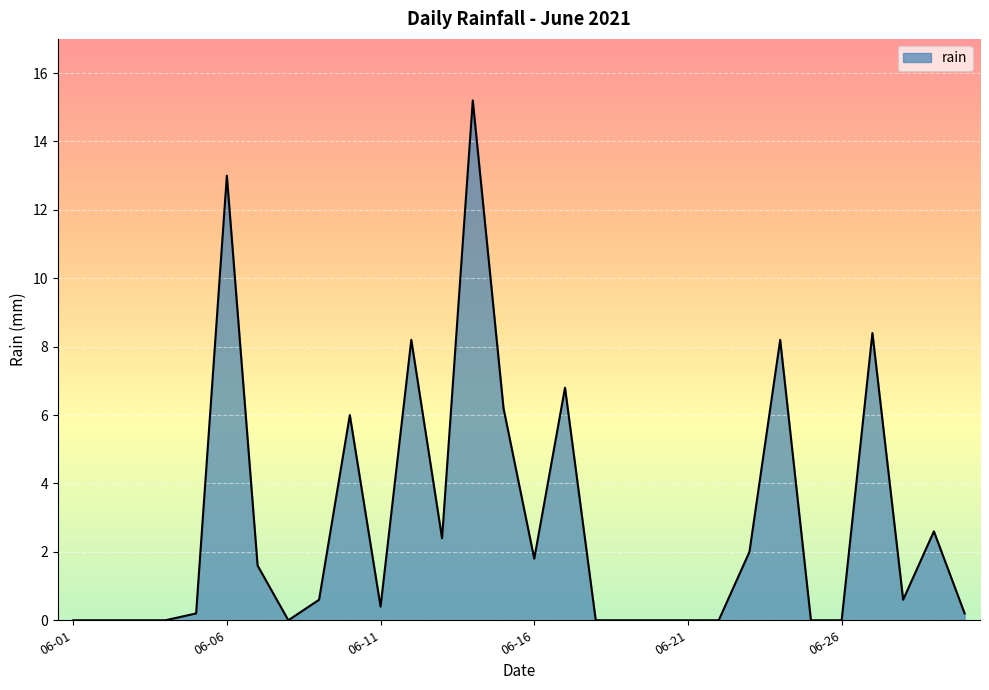

What is the maximum value shown in the chart?

15.2